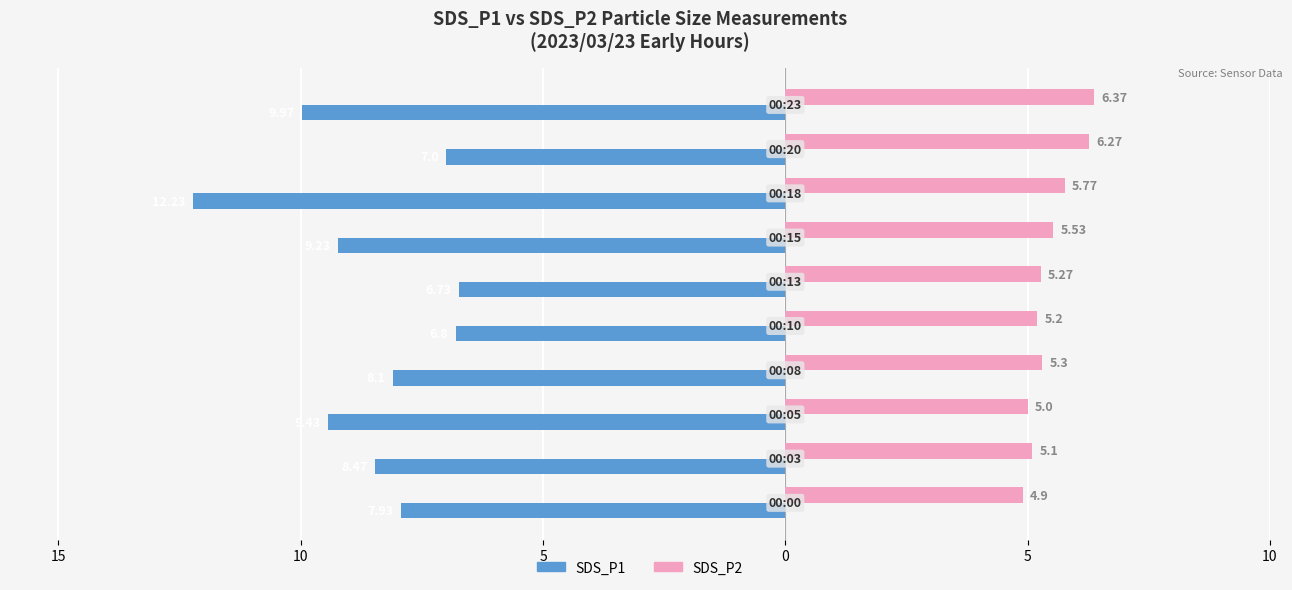

What are all the series names shown in the legend?

SDS_P1, SDS_P2